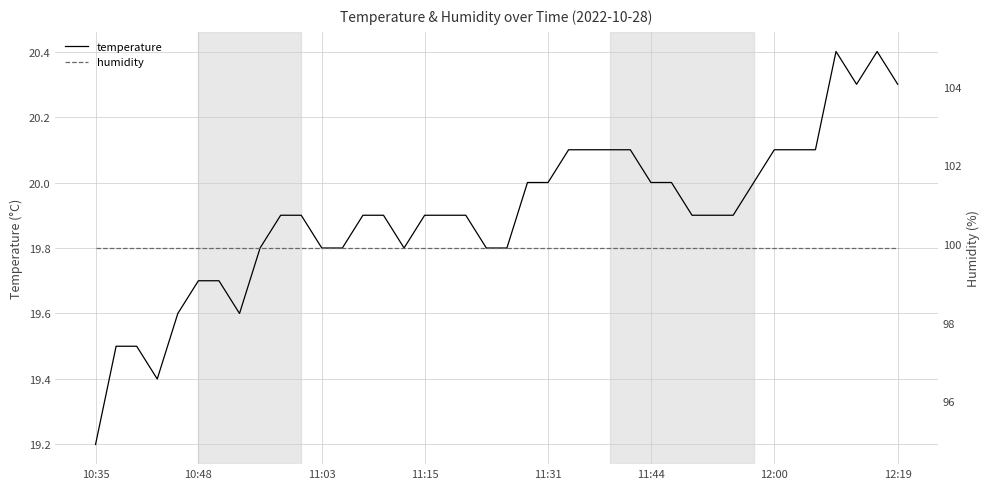

What is the spread (max minus min) of values at 23?

79.8